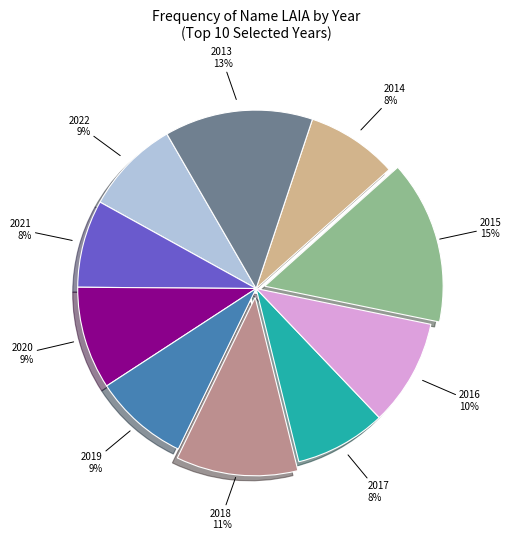

Approximately how many times larger is the value at 2020 9% compared to 2018 11%?

0.8